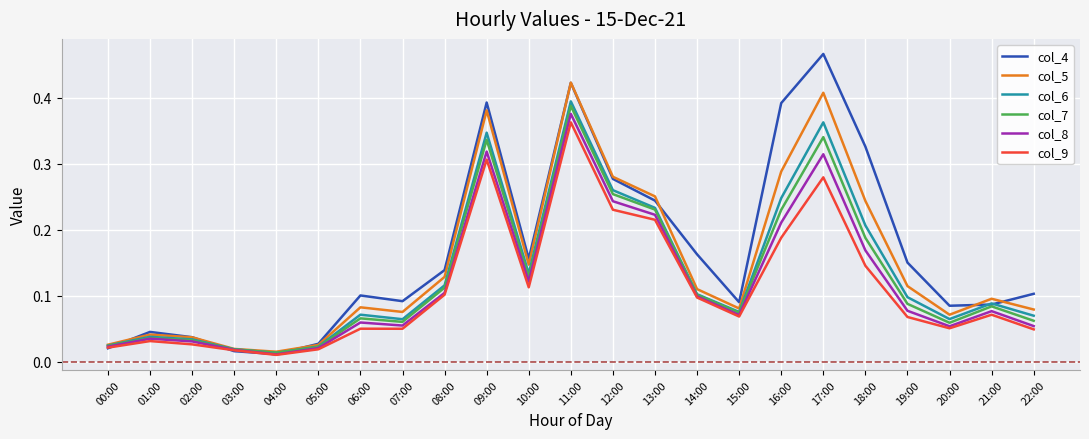

True or false: col_7 has a value of 0.1 at 20:00.

True